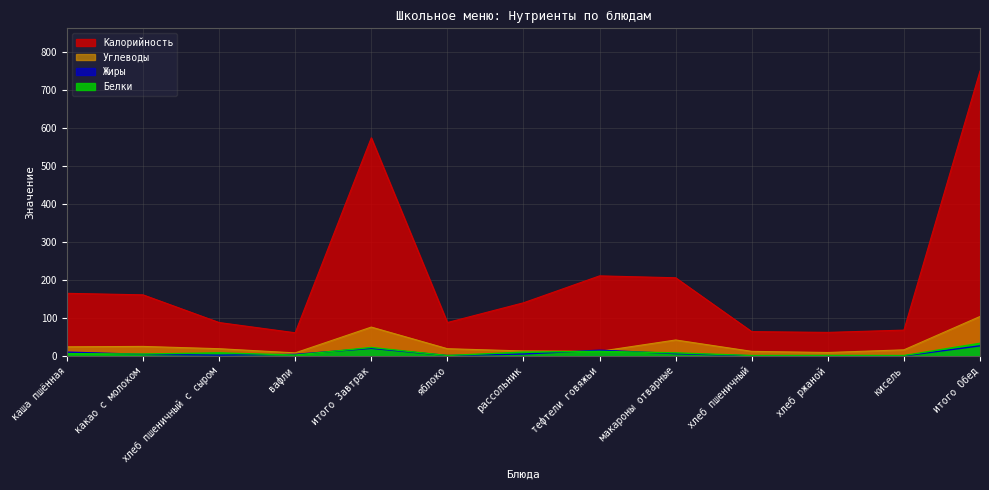

At how many categories does at least one series exceed 732?

1